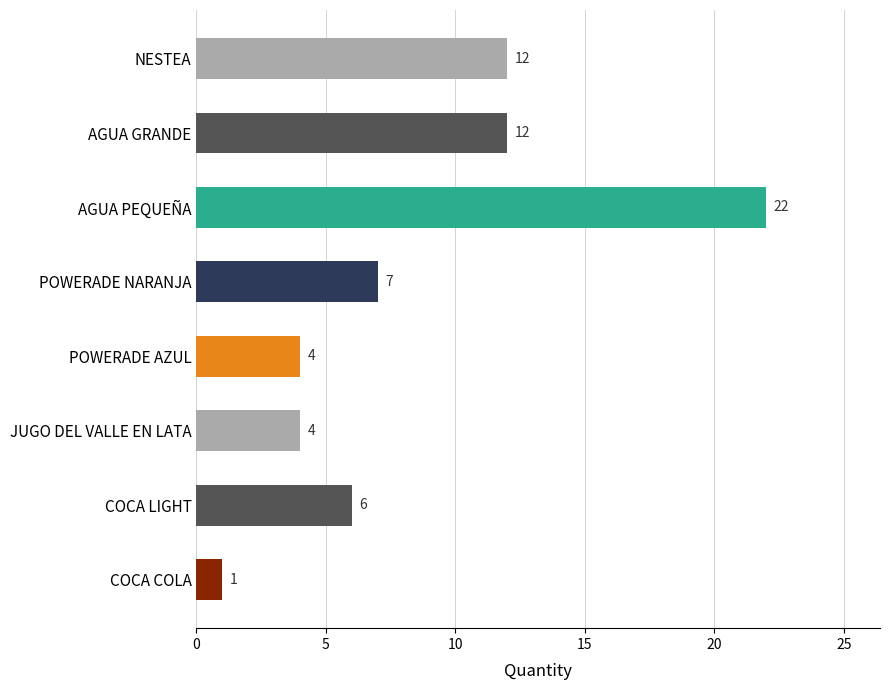

The chart shows a value of 12 at AGUA GRANDE. True or false?

True